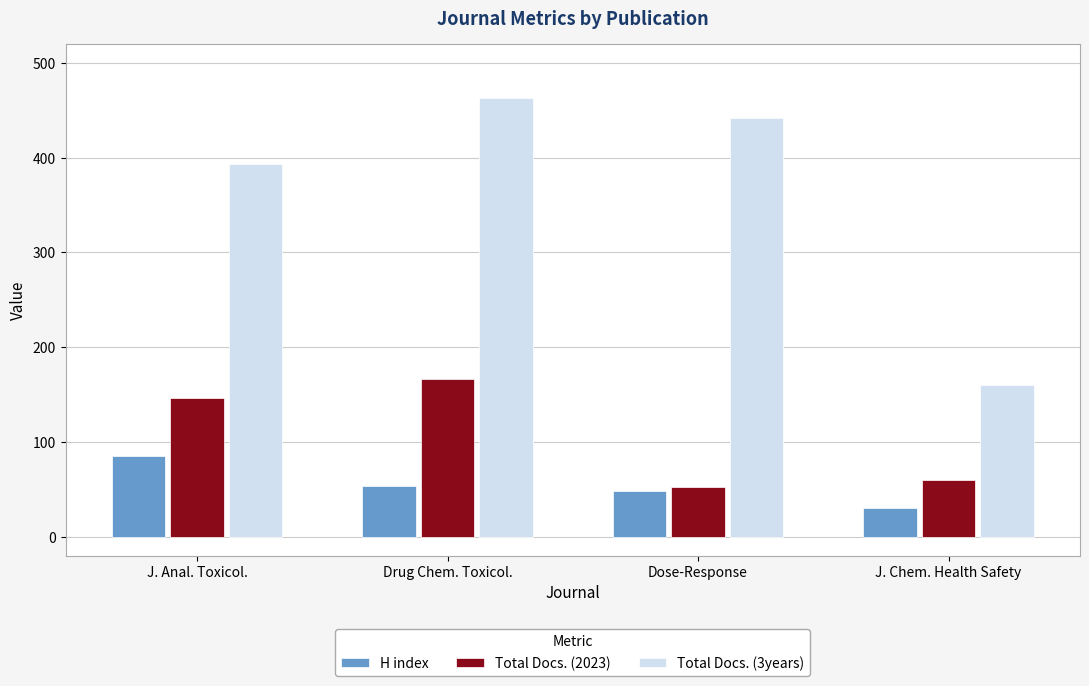

What are all the series names shown in the legend?

H index, Total Docs. (2023), Total Docs. (3years)